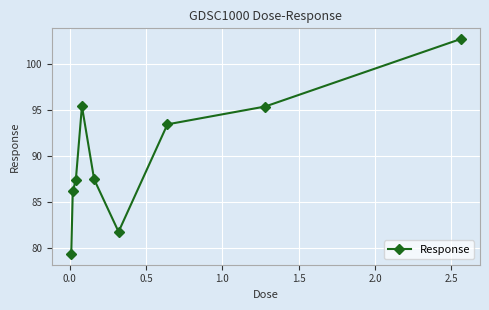

What is the average value?

89.9